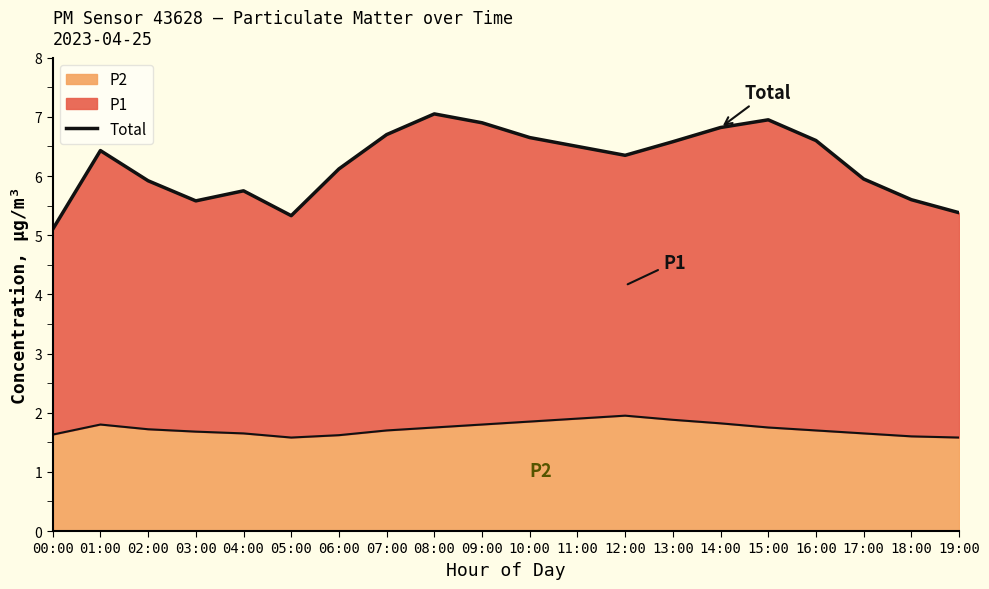

At which label is the value closest to 6?

17:00